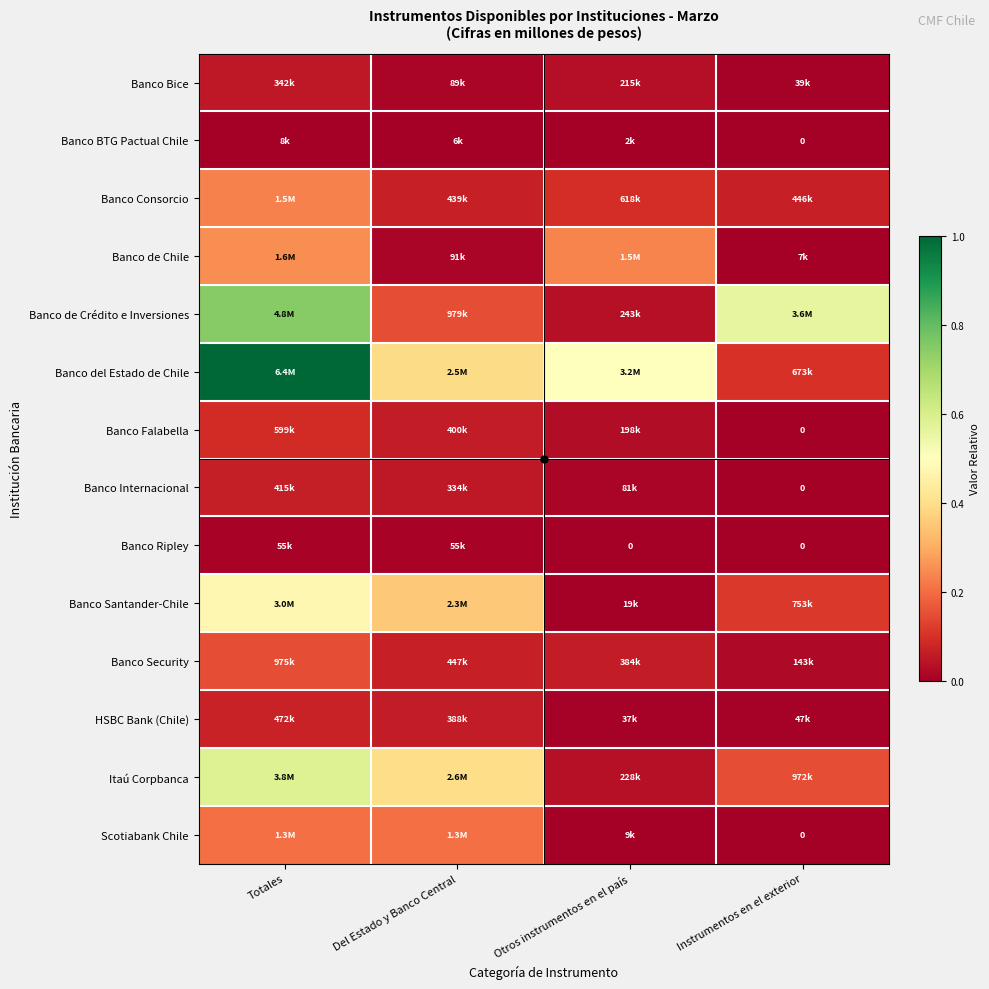

What is the sum of the Itaú Corpbanca values at Totales and Del Estado y Banco Central?

1.0